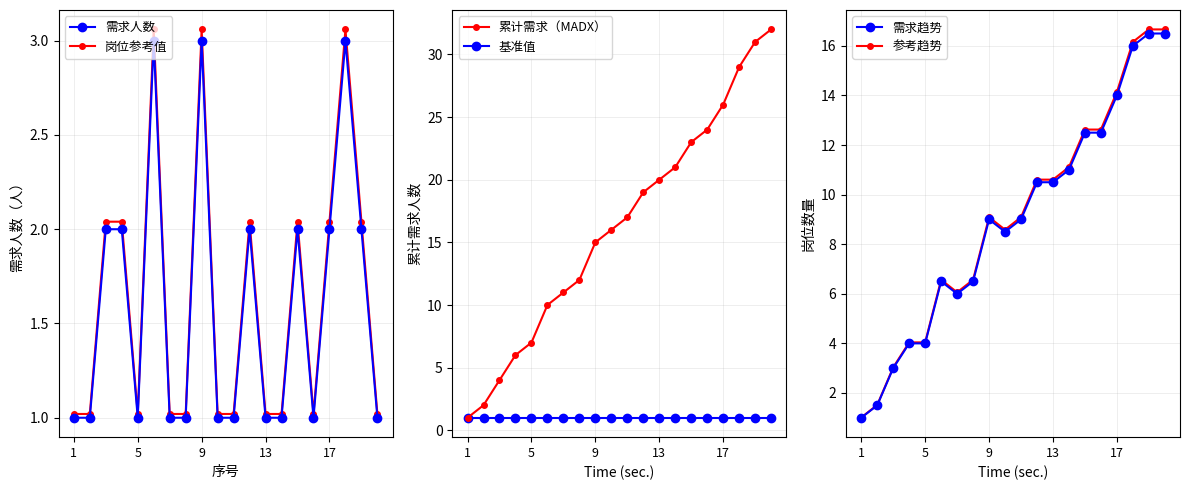

How many values in the 需求趋势 series exceed 9?

9